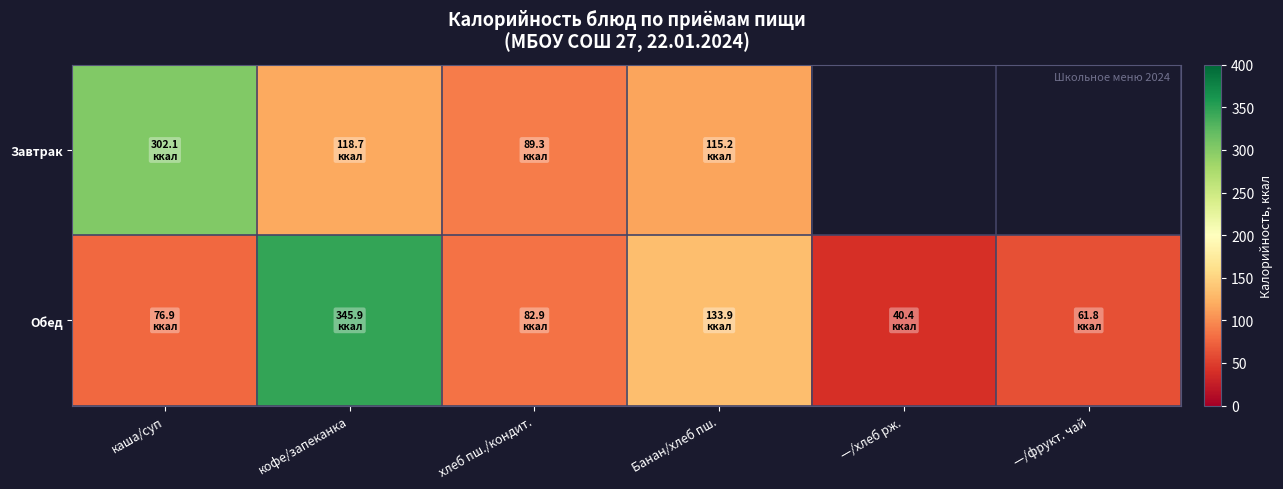

Is the value of Завтрак at каша/суп greater than the value of Обед at Банан/хлеб пш.?

Yes